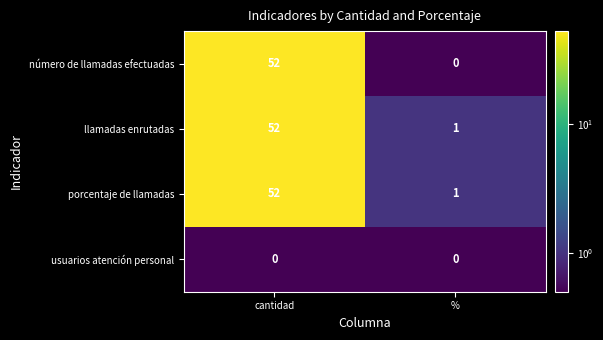

At how many categories does at least one series exceed 41?

1